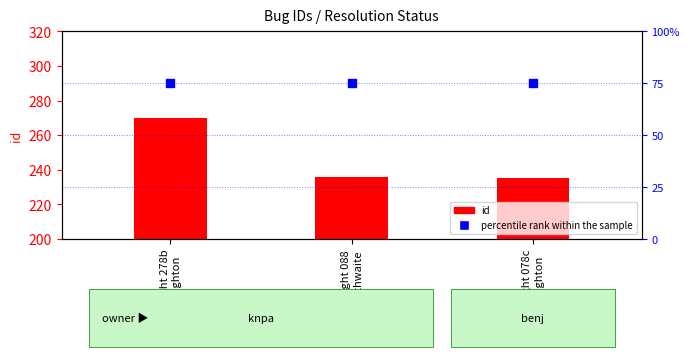

Which series has the largest total across all categories?

id